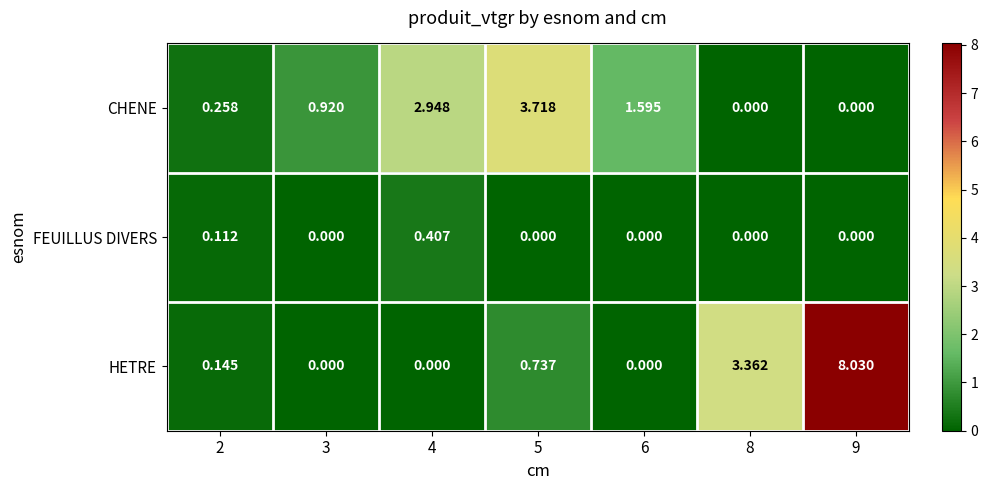

What is the total value across all series at 2?

0.5